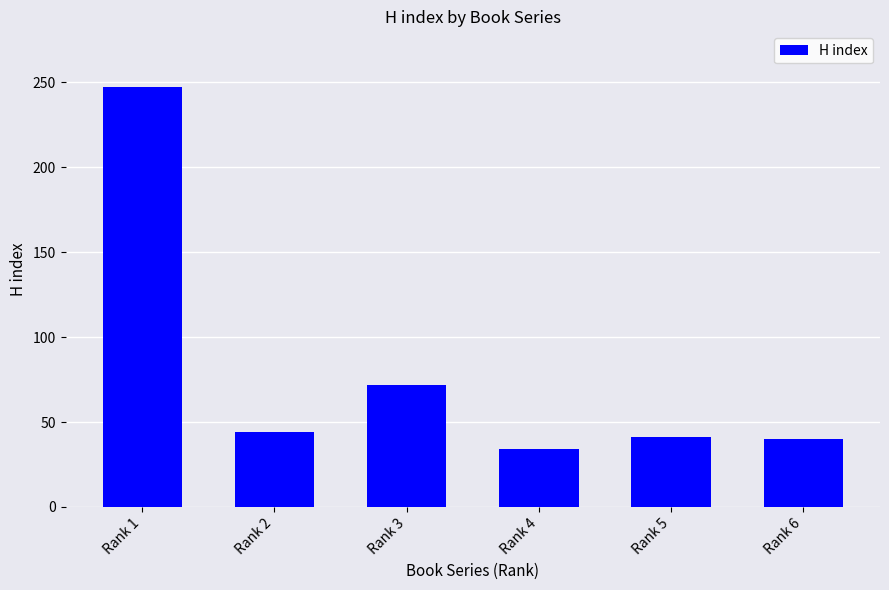

At which category does the chart reach its minimum across all series?

Rank 4